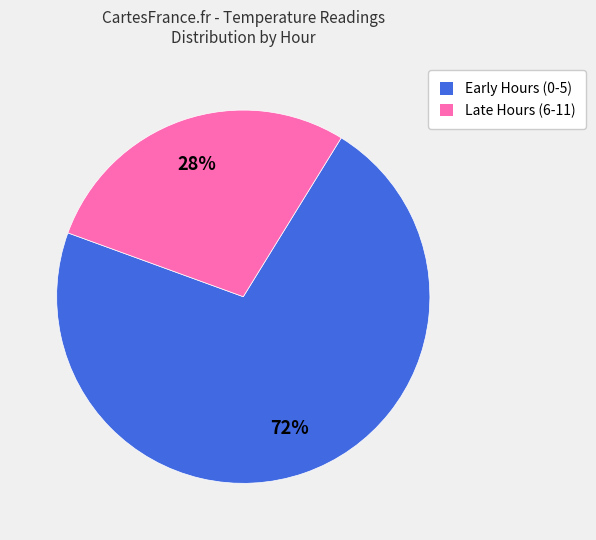

What percentage is the Late Hours (6-11) slice, to the nearest percent?

28%